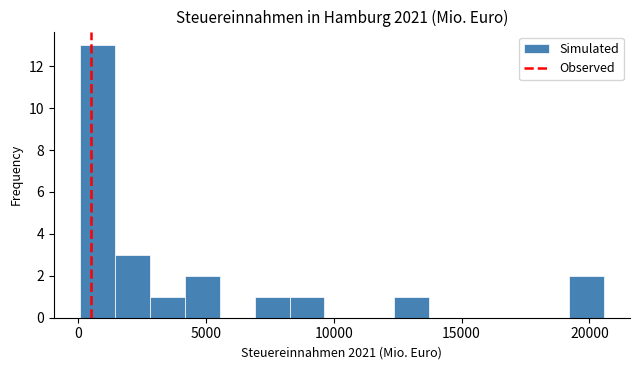

Around what value on the x-axis is the tallest bar? Give the approximate position of its centre, as read against the axis.

1000